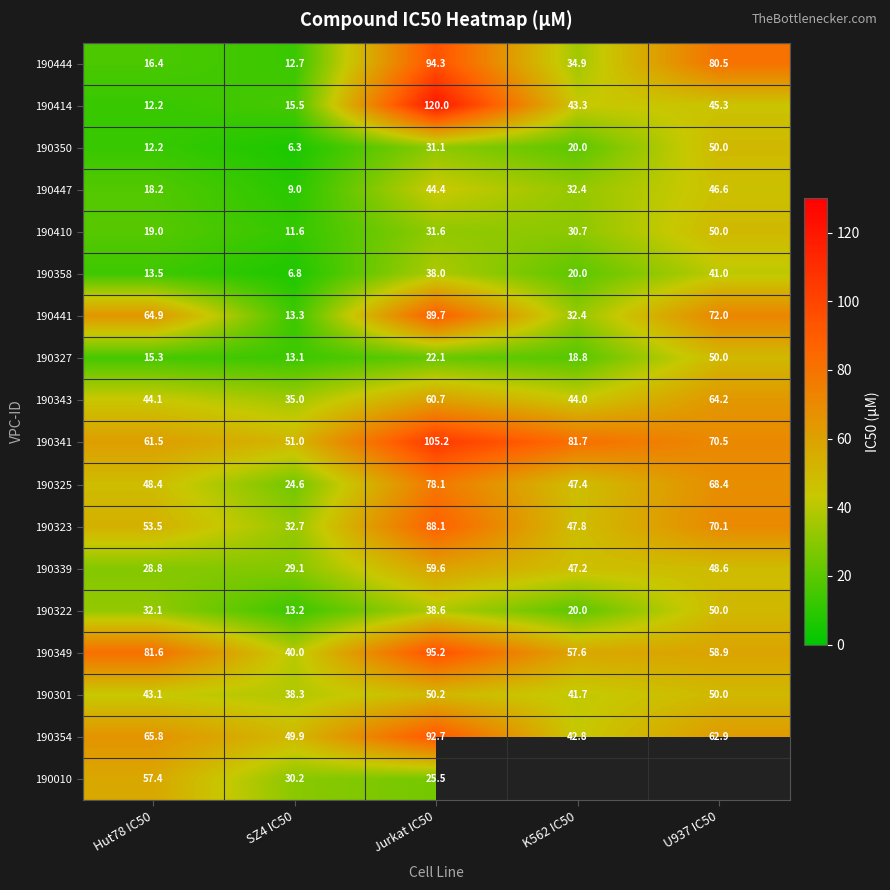

What is the difference between the maximum and second lowest values in the 190339 series?

30.5